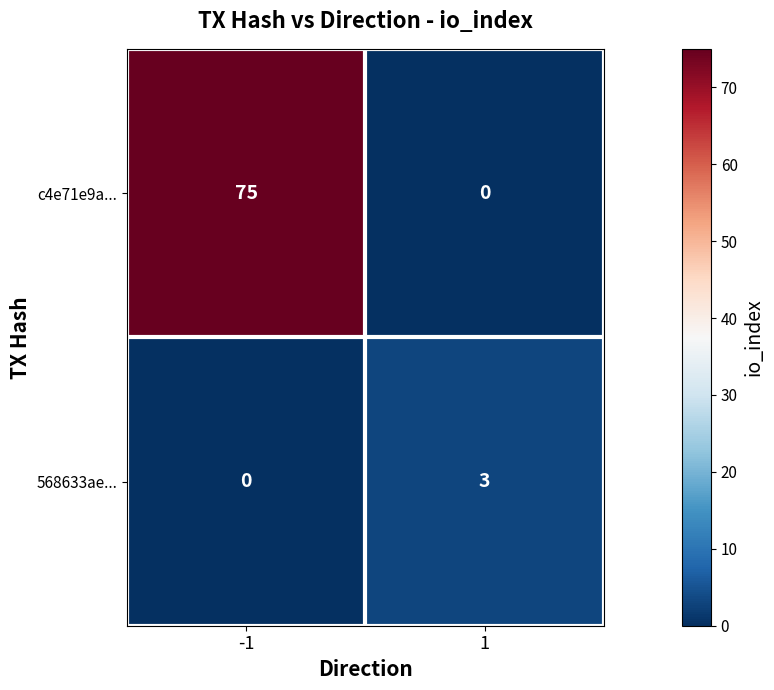

What is the difference between the maximum and minimum values in the 568633ae... series?

3